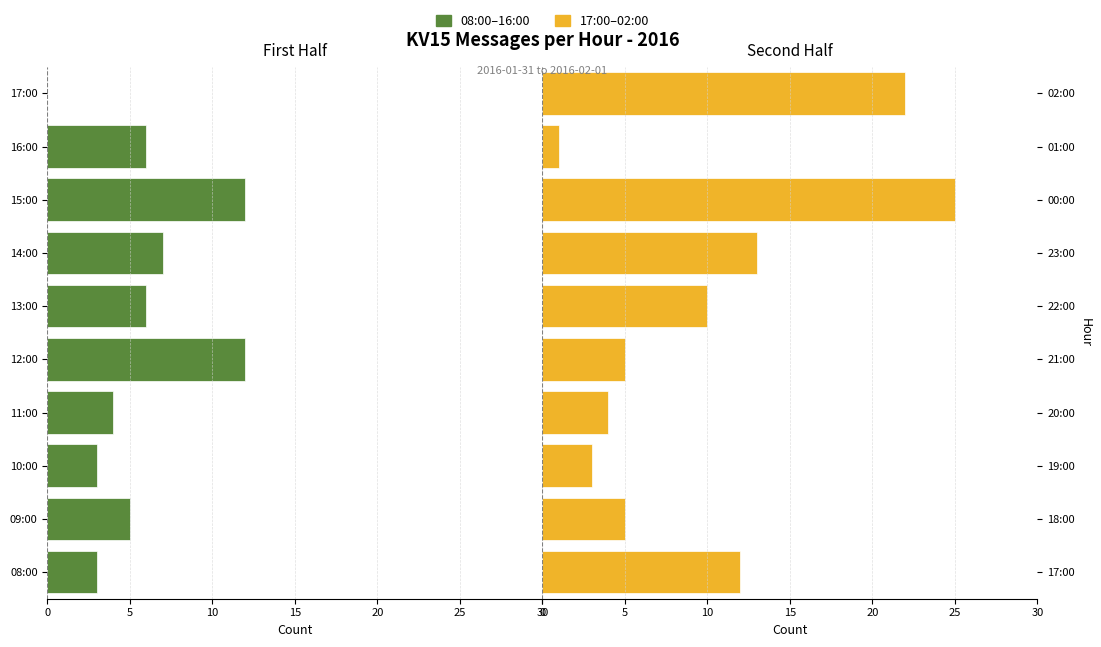

What are all the series names shown in the legend?

First Half (08:00-16:00), Second Half (17:00-02:00)